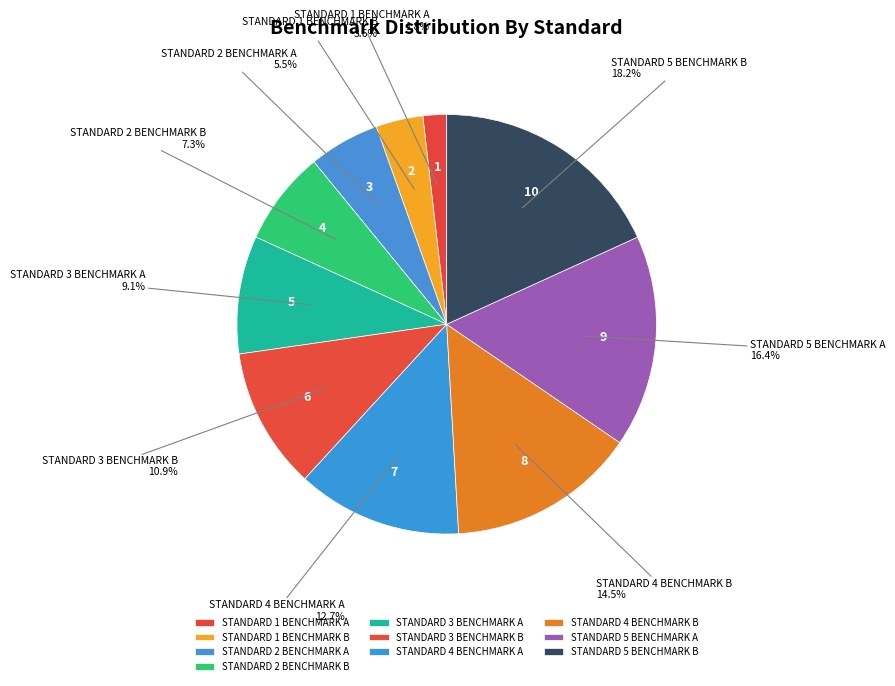

Between STANDARD 4 BENCHMARK B and STANDARD 5 BENCHMARK B, which is larger?

STANDARD 5 BENCHMARK B